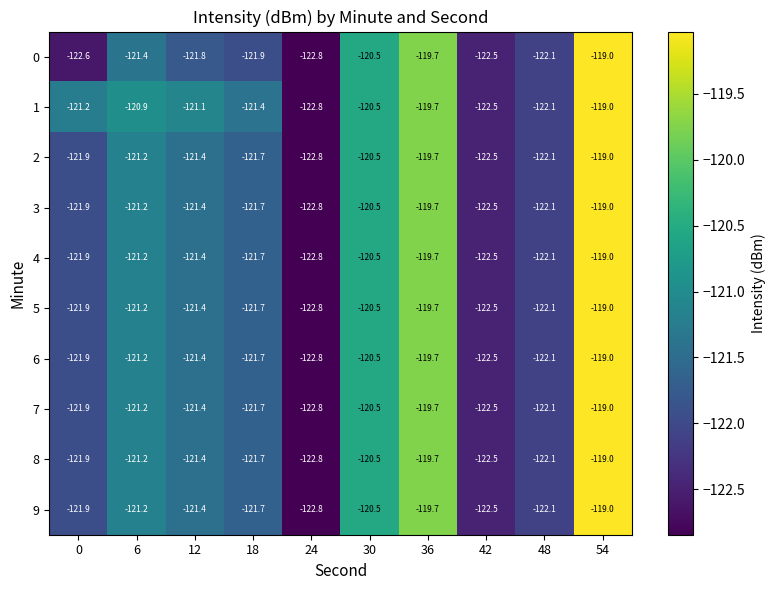

What is the average value of the 7 series?

-121.3